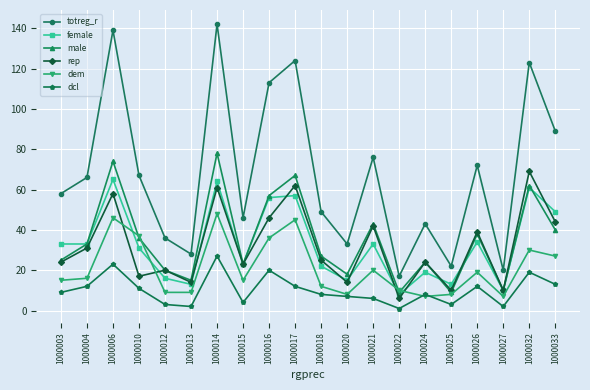

What is the approximate value of female at 1000020, to the nearest 5?

15